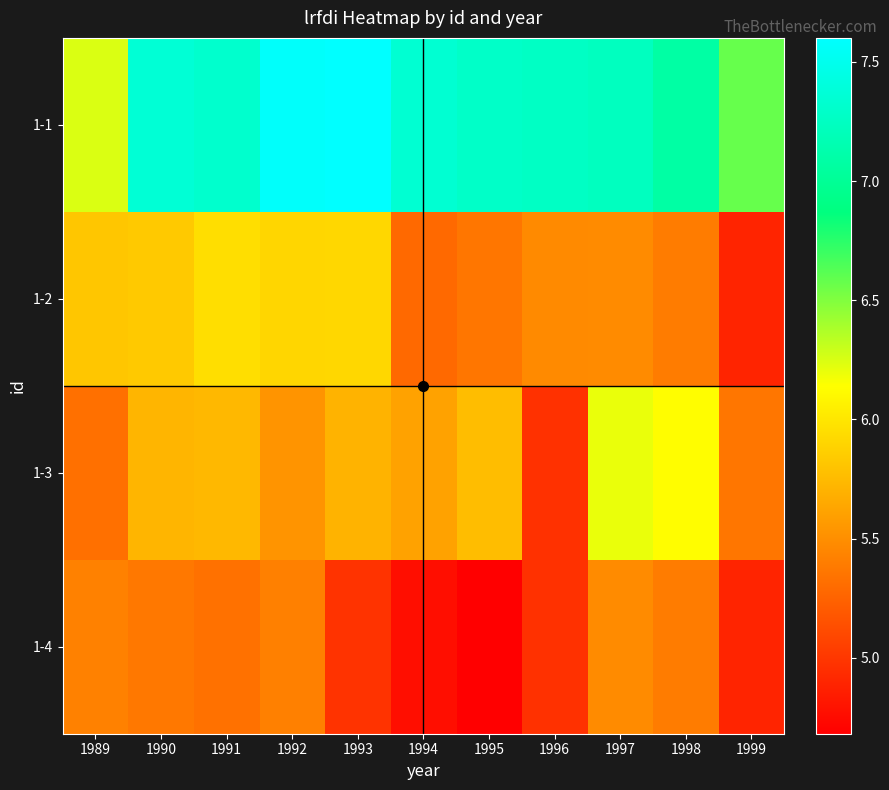

Which category has the lowest value across all series?

1995